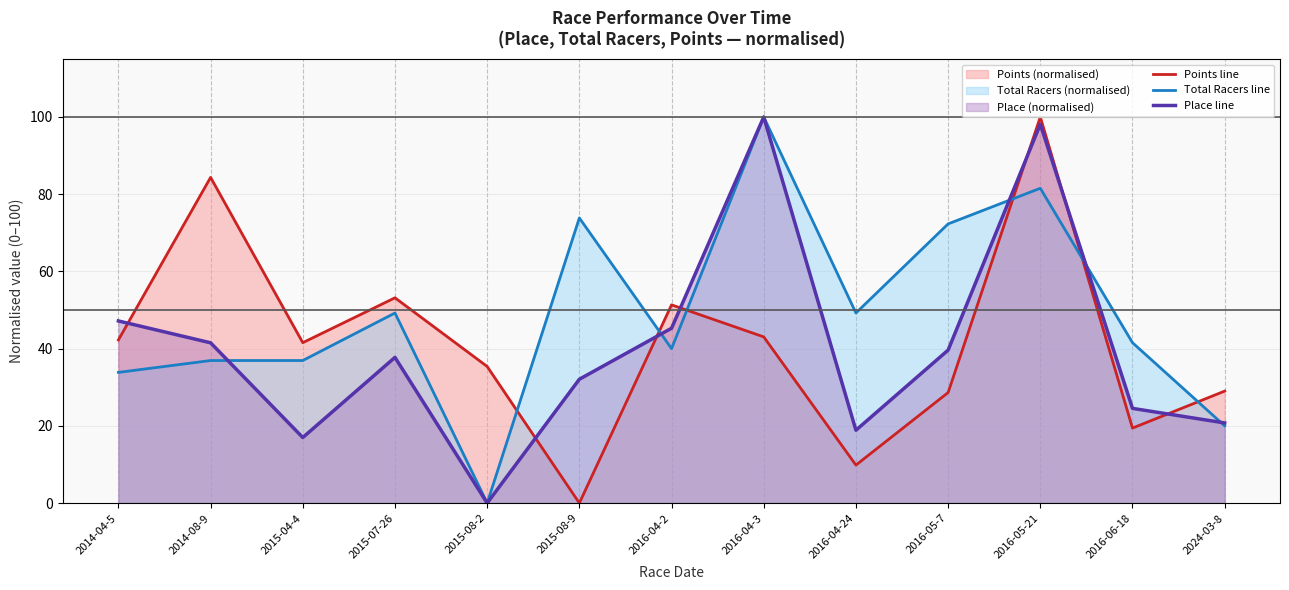

What is the difference between the maximum and minimum values in the Place line series?

100.0